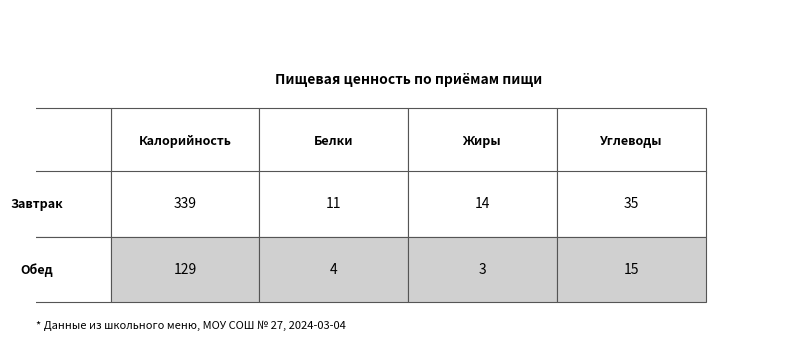

At how many categories does at least one series exceed 76?

1